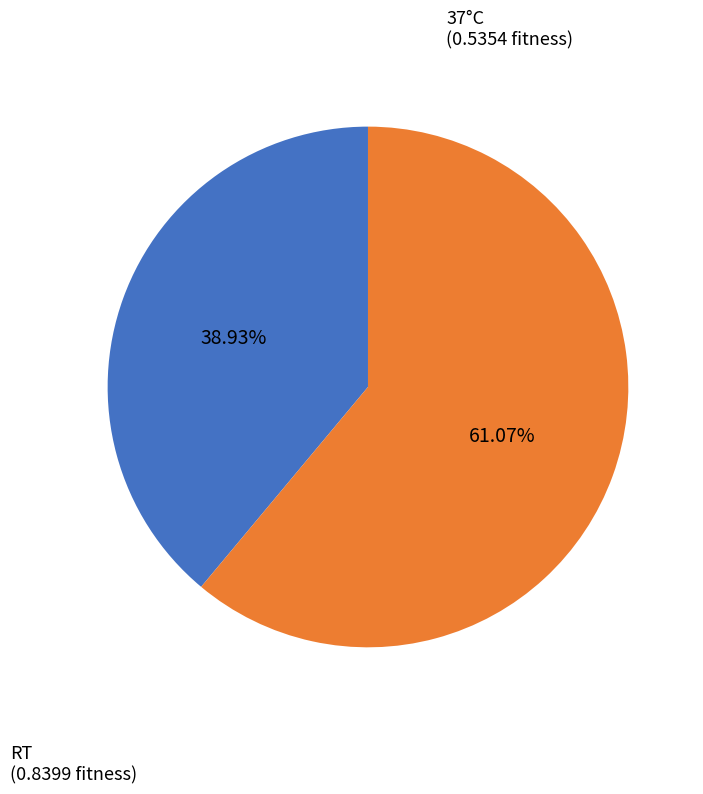

Is there a majority slice in this chart?

Yes